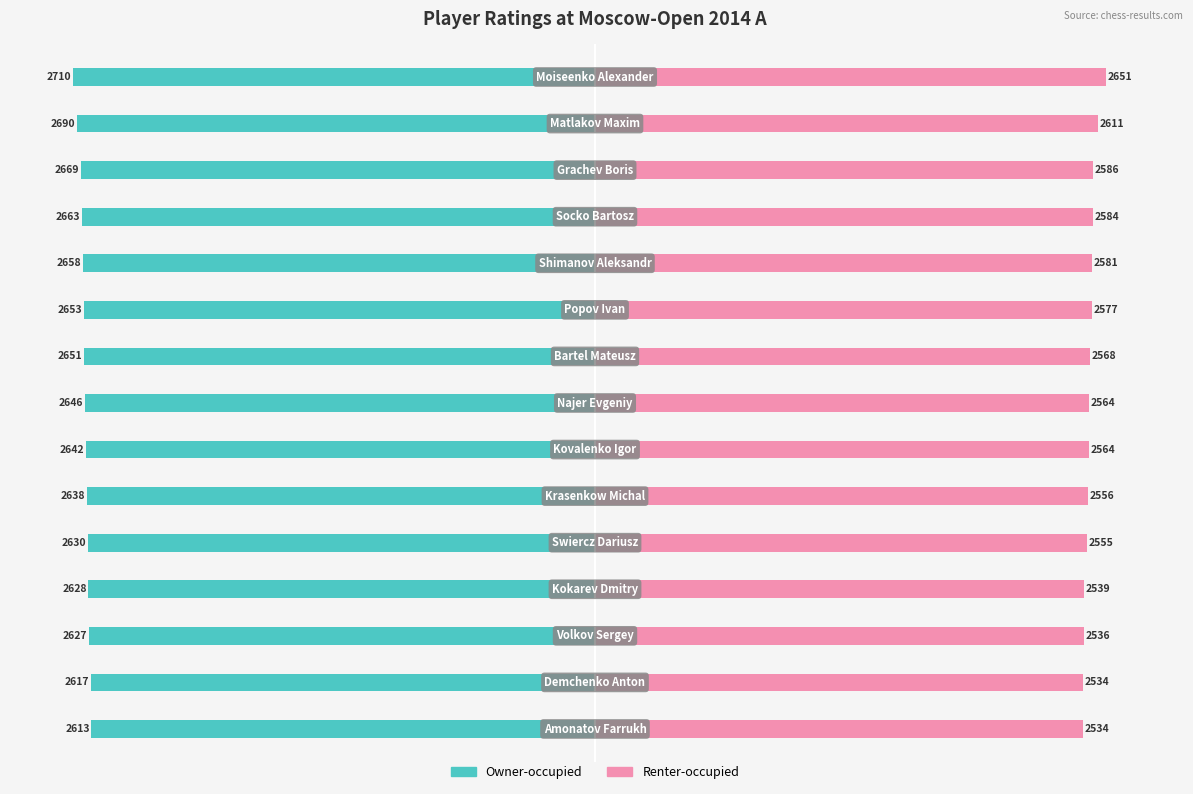

The Renter-occupied series shows 2556 at 9. True or false?

True